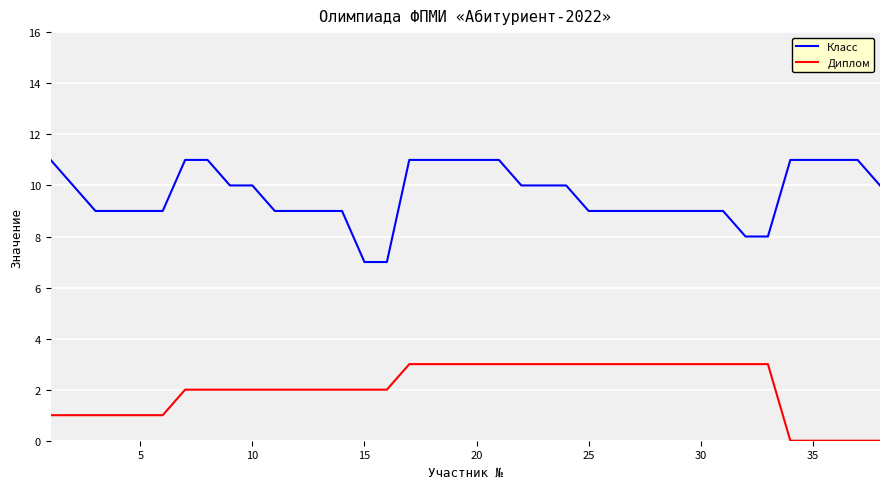

True or false: Класс and Диплом cross at least once.

False